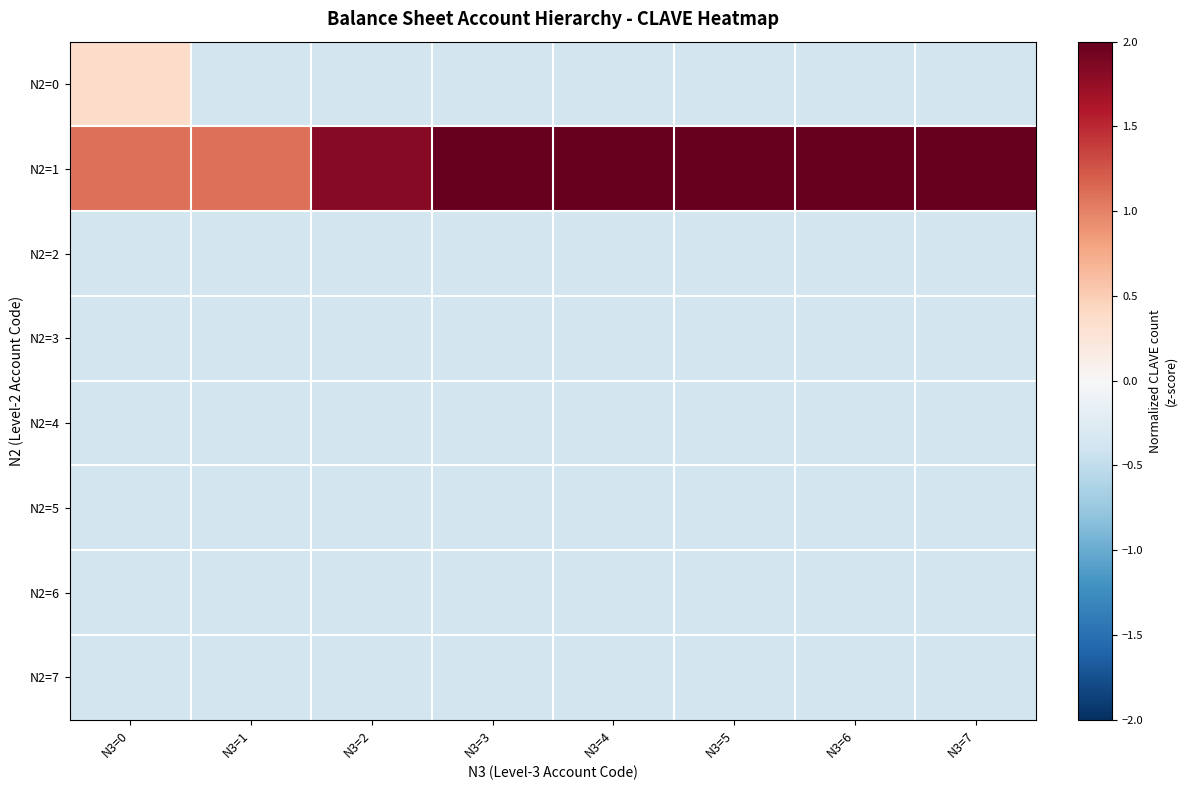

Reading left to right, transcribe all the data shown in this chart.

N2=0: N3=0=0.4	N3=1=-0.4	N3=2=-0.4	N3=3=-0.4	N3=4=-0.4	N3=5=-0.4	N3=6=-0.4	N3=7=-0.4
N2=1: N3=0=1.1	N3=1=1.1	N3=2=1.8	N3=3=2.6	N3=4=3.3	N3=5=4.0	N3=6=3.3	N3=7=2.6
N2=2: N3=0=-0.4	N3=1=-0.4	N3=2=-0.4	N3=3=-0.4	N3=4=-0.4	N3=5=-0.4	N3=6=-0.4	N3=7=-0.4
N2=3: N3=0=-0.4	N3=1=-0.4	N3=2=-0.4	N3=3=-0.4	N3=4=-0.4	N3=5=-0.4	N3=6=-0.4	N3=7=-0.4
N2=4: N3=0=-0.4	N3=1=-0.4	N3=2=-0.4	N3=3=-0.4	N3=4=-0.4	N3=5=-0.4	N3=6=-0.4	N3=7=-0.4
N2=5: N3=0=-0.4	N3=1=-0.4	N3=2=-0.4	N3=3=-0.4	N3=4=-0.4	N3=5=-0.4	N3=6=-0.4	N3=7=-0.4
N2=6: N3=0=-0.4	N3=1=-0.4	N3=2=-0.4	N3=3=-0.4	N3=4=-0.4	N3=5=-0.4	N3=6=-0.4	N3=7=-0.4
N2=7: N3=0=-0.4	N3=1=-0.4	N3=2=-0.4	N3=3=-0.4	N3=4=-0.4	N3=5=-0.4	N3=6=-0.4	N3=7=-0.4